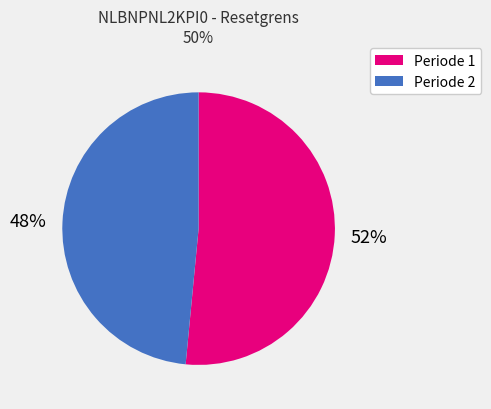

Count the number of slices in the pie.

2